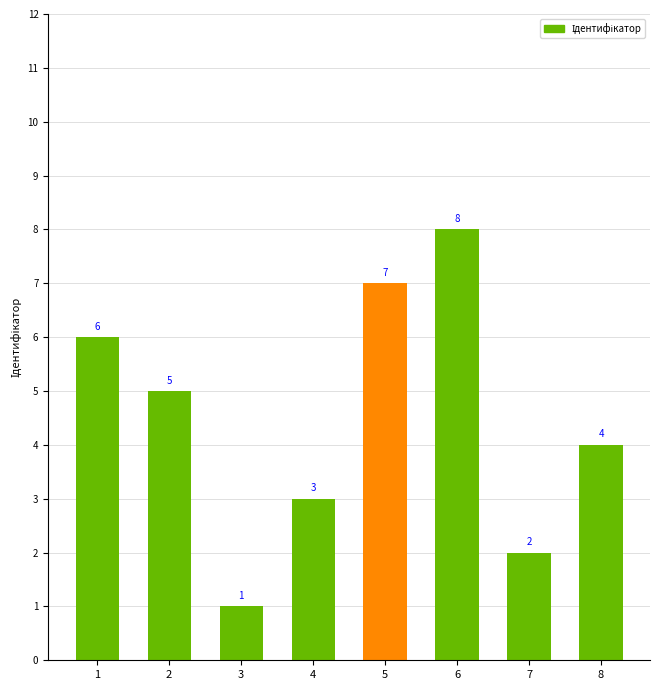

What is the difference between the second highest and second lowest values?

5